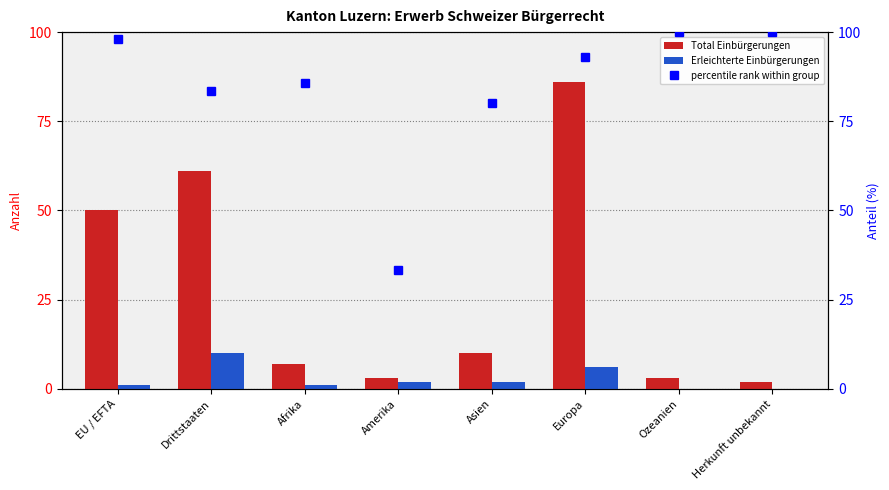

How many values in the Total Einbürgerungen series are below 10?

4